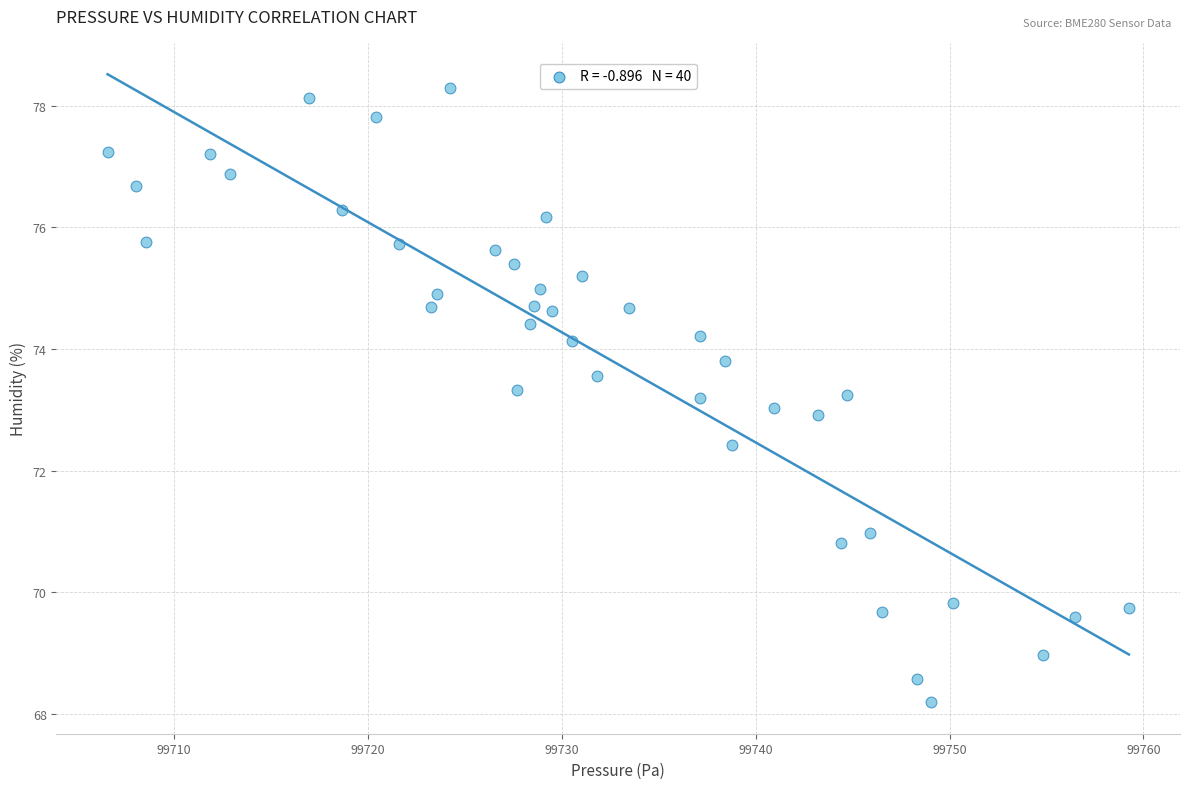

What is the range of Y values (max minus min)?

10.1